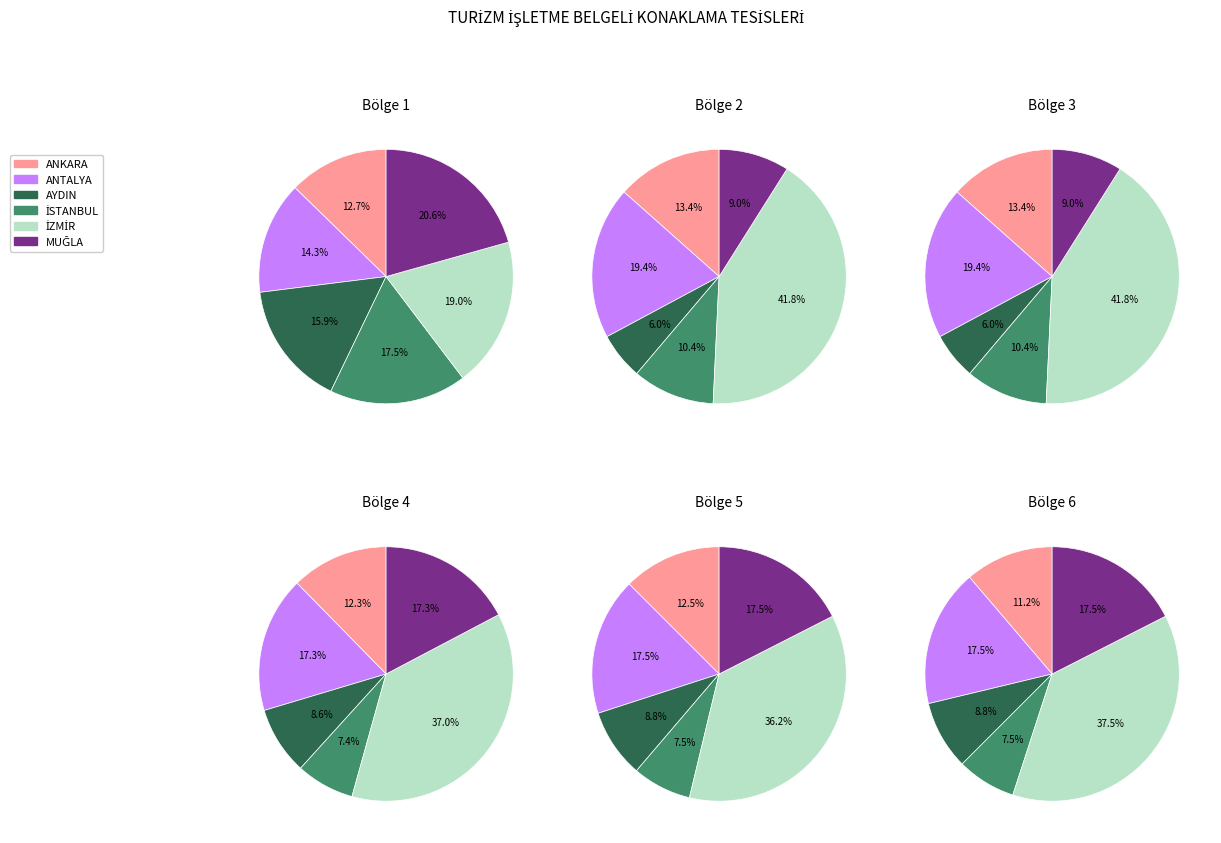

What percentage is the AYDIN slice, to the nearest percent?

16%